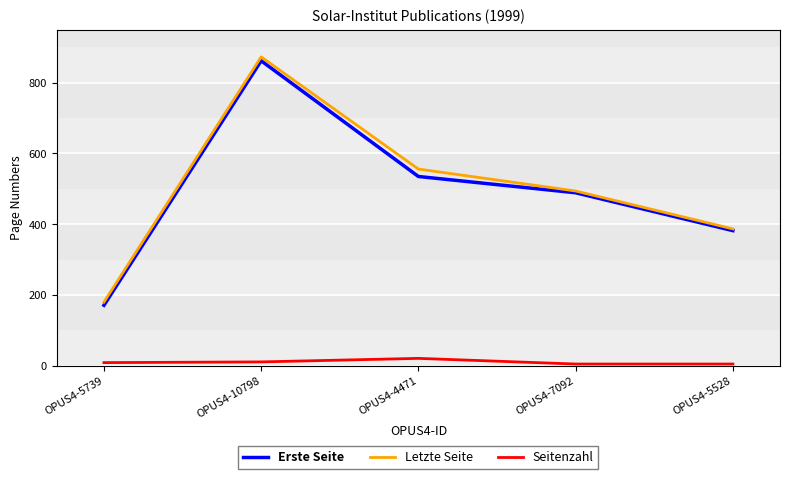

What position from the left is OPUS4-5739?

1